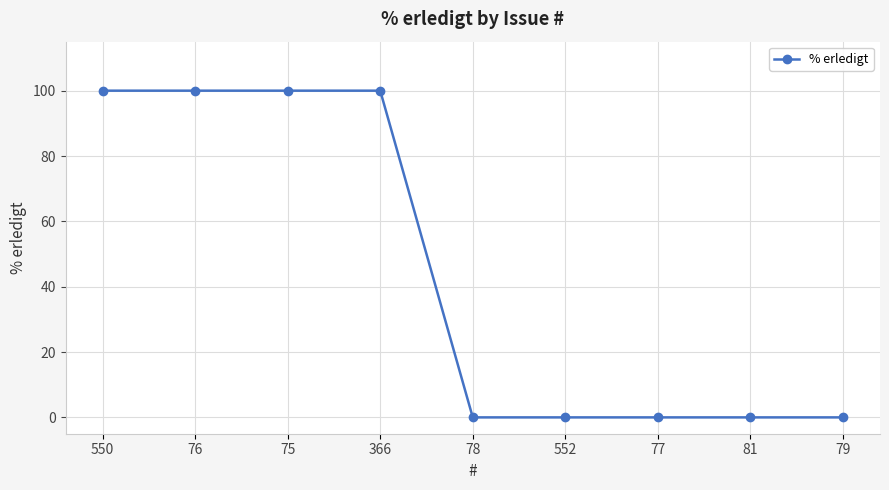

What is the value of the 3rd point from the left?

100